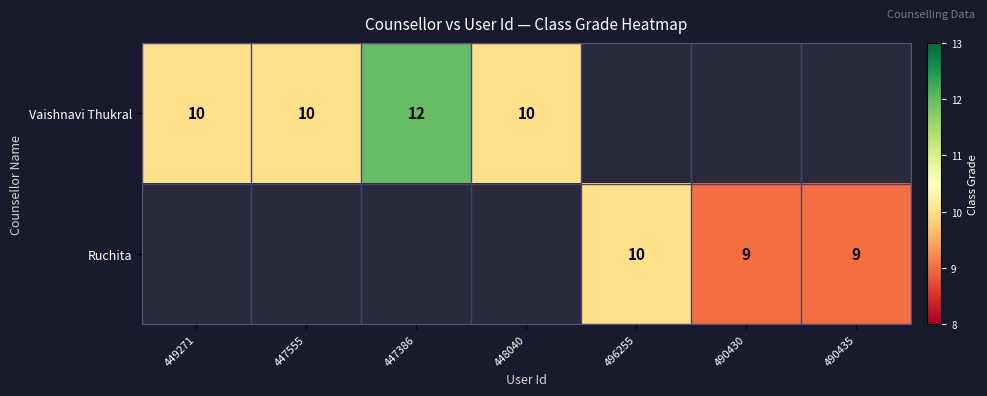

Which series has the largest total across all categories?

Vaishnavi Thukral